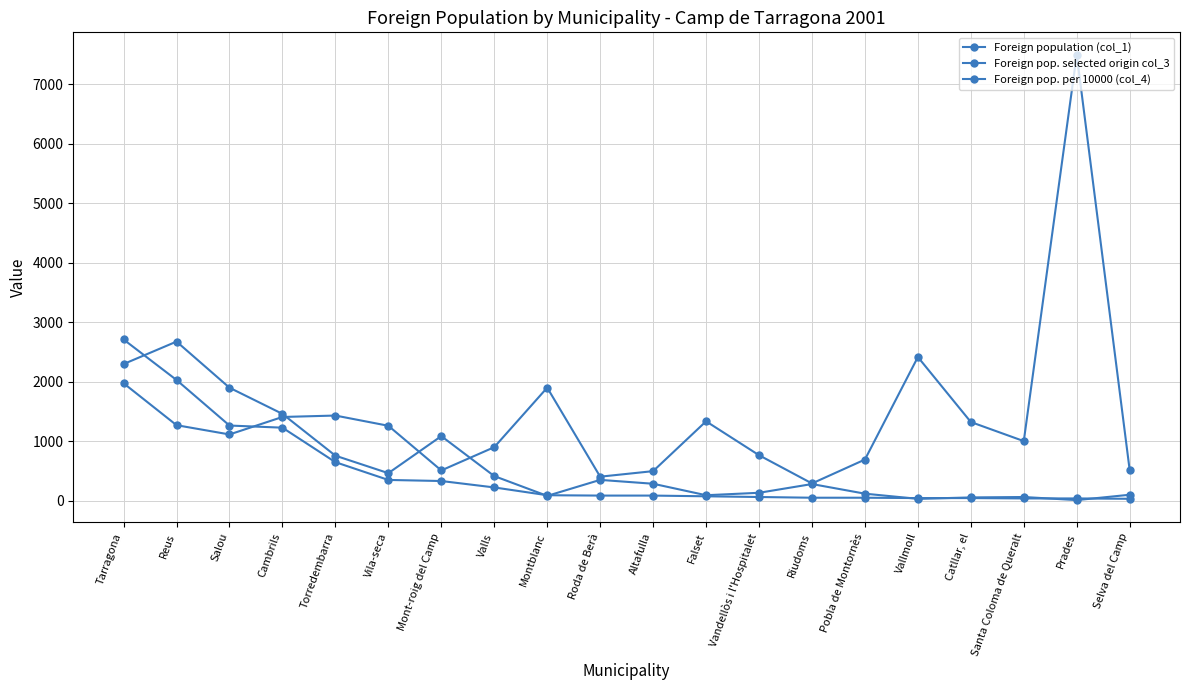

True or false: Foreign pop. per 10000 (col_4) has a value of 129 at Riudoms.

False